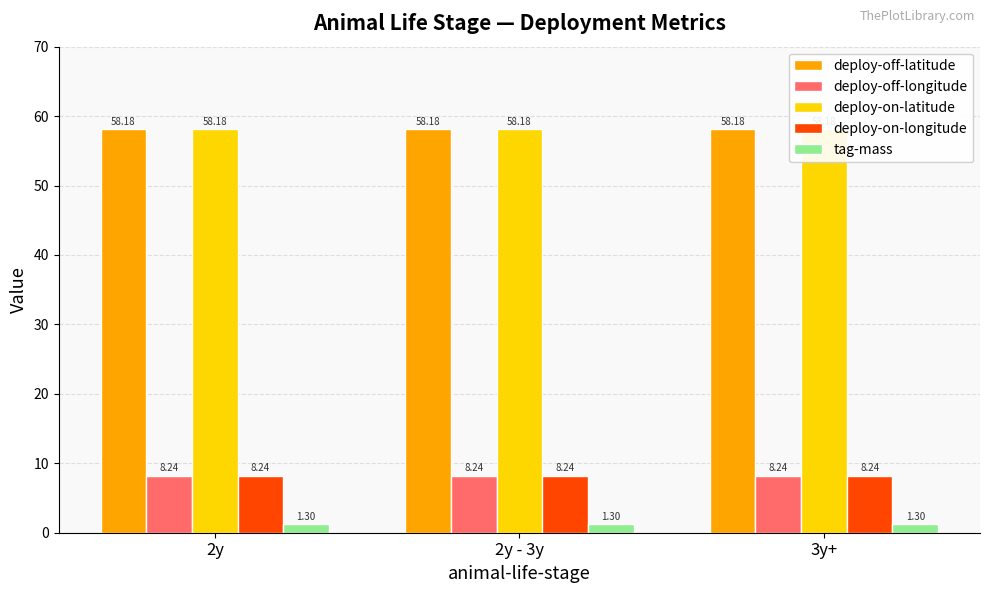

At which label is deploy-on-latitude closest to 58?

2y